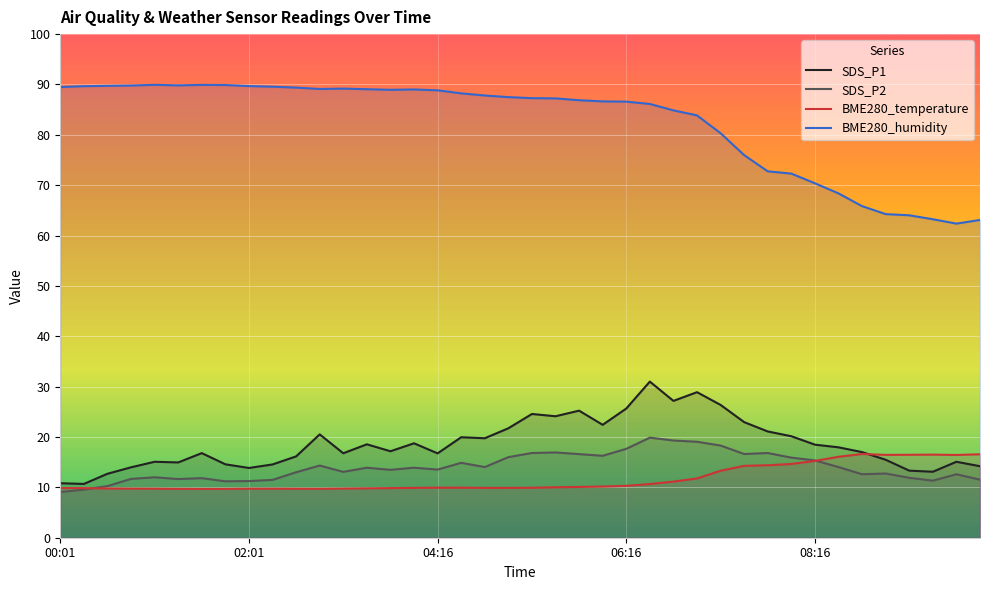

Reading left to right, what are all the values shown in this chart?

SDS_P1: 10.8	10.7	12.7	14.0	15.1	14.9	16.8	14.6	13.8	14.6	16.1	20.5	16.8	18.6	17.2	18.8	16.8	19.9	19.8	21.7	24.6	24.1	25.2	22.4	25.6	31.0	27.2	28.9	26.4	22.9	21.1	20.1	18.5	17.9	17.0	15.5	13.3	13.1	15.1	14.2
SDS_P2: 9.1	9.6	10.2	11.7	12.0	11.7	11.8	11.2	11.2	11.5	13.0	14.3	13.1	13.9	13.5	13.9	13.5	14.9	14.0	16.0	16.8	16.9	16.6	16.3	17.6	19.9	19.3	19.1	18.3	16.6	16.8	15.9	15.3	14.0	12.6	12.8	11.9	11.3	12.6	11.5
BME280_temperature: 9.9	9.8	9.8	9.8	9.7	9.7	9.7	9.7	9.7	9.7	9.7	9.7	9.8	9.8	9.8	9.9	9.9	9.9	9.9	9.9	9.9	10.0	10.1	10.2	10.3	10.7	11.1	11.8	13.3	14.3	14.4	14.6	15.2	16.1	16.6	16.4	16.5	16.5	16.4	16.6
BME280_humidity: 89.5	89.7	89.7	89.8	89.9	89.8	89.9	89.9	89.7	89.6	89.4	89.1	89.2	89.1	88.9	89.0	88.8	88.2	87.8	87.5	87.3	87.2	86.9	86.6	86.6	86.1	84.9	83.9	80.3	76.0	72.8	72.3	70.4	68.4	65.8	64.3	64.0	63.2	62.4	63.1